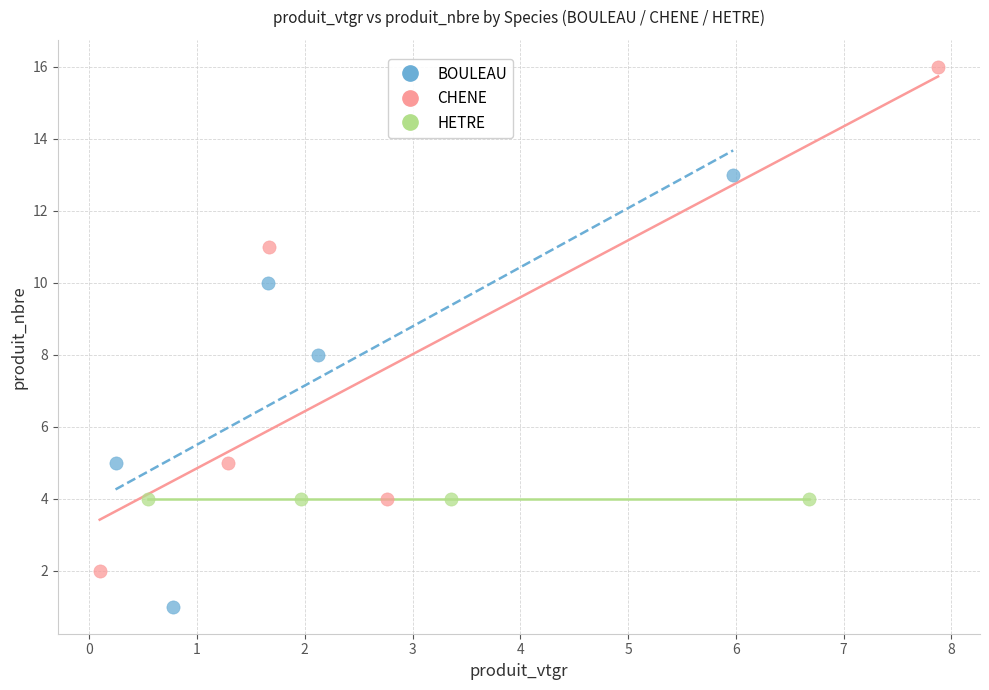

Which series reaches the minimum Y coordinate?

BOULEAU